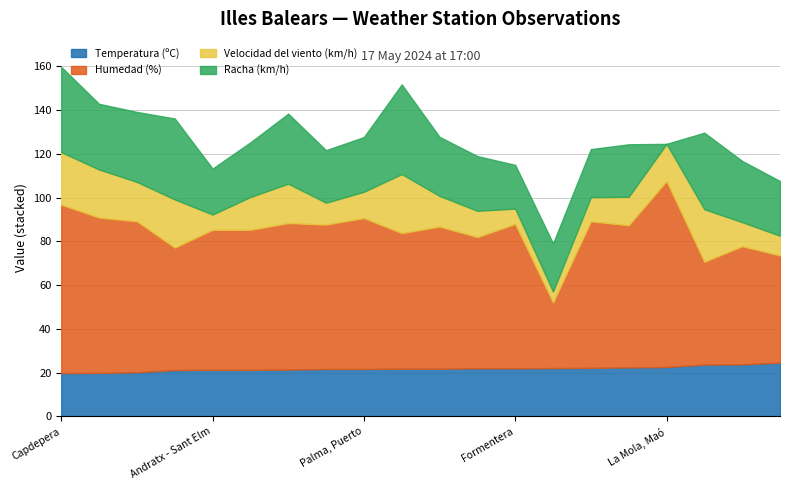

At Calvià, Es Capdellà, list the series in order from smallest to largest.

Velocidad del viento (km/h), Temperatura (ºC), Racha (km/h), Humedad (%)